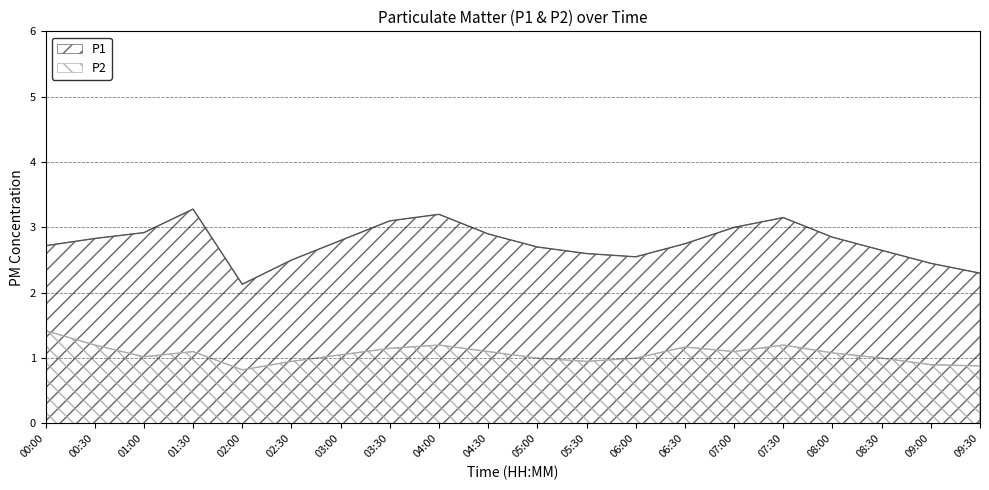

What is the average value of the P2 series?

1.1